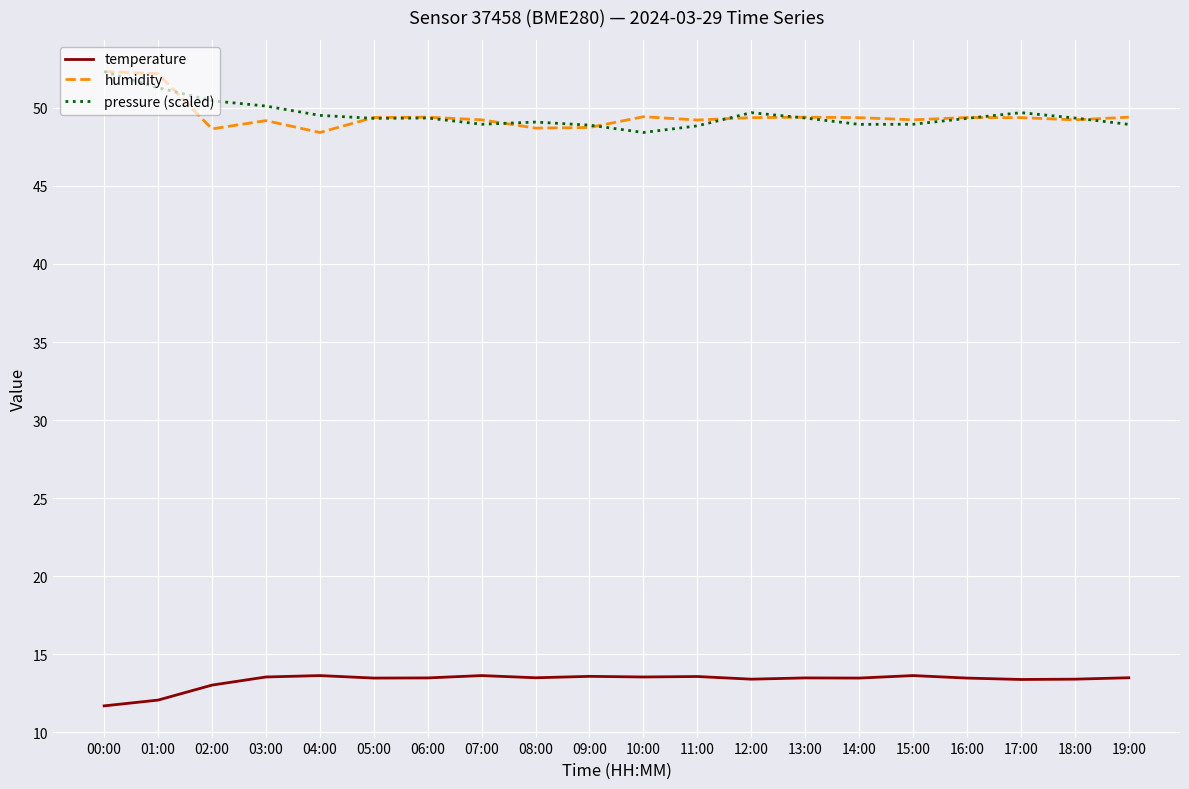

Is the value of temperature at 17:00 greater than the value of pressure (scaled) at 05:00?

No